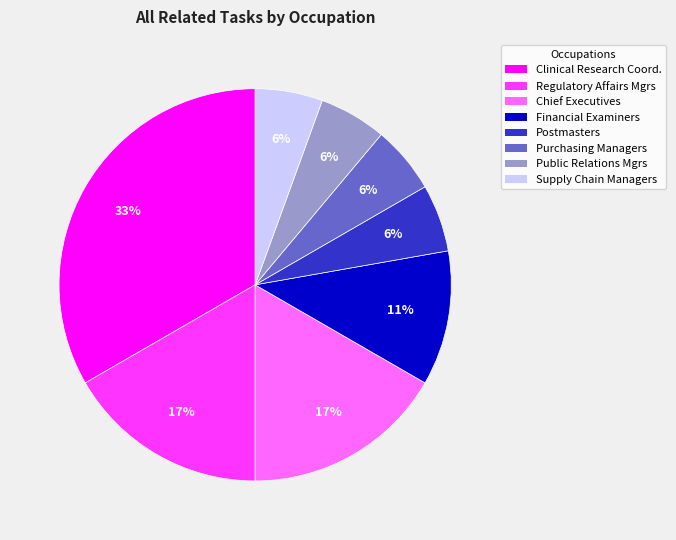

To the nearest percent, what is the average slice percentage?

12%